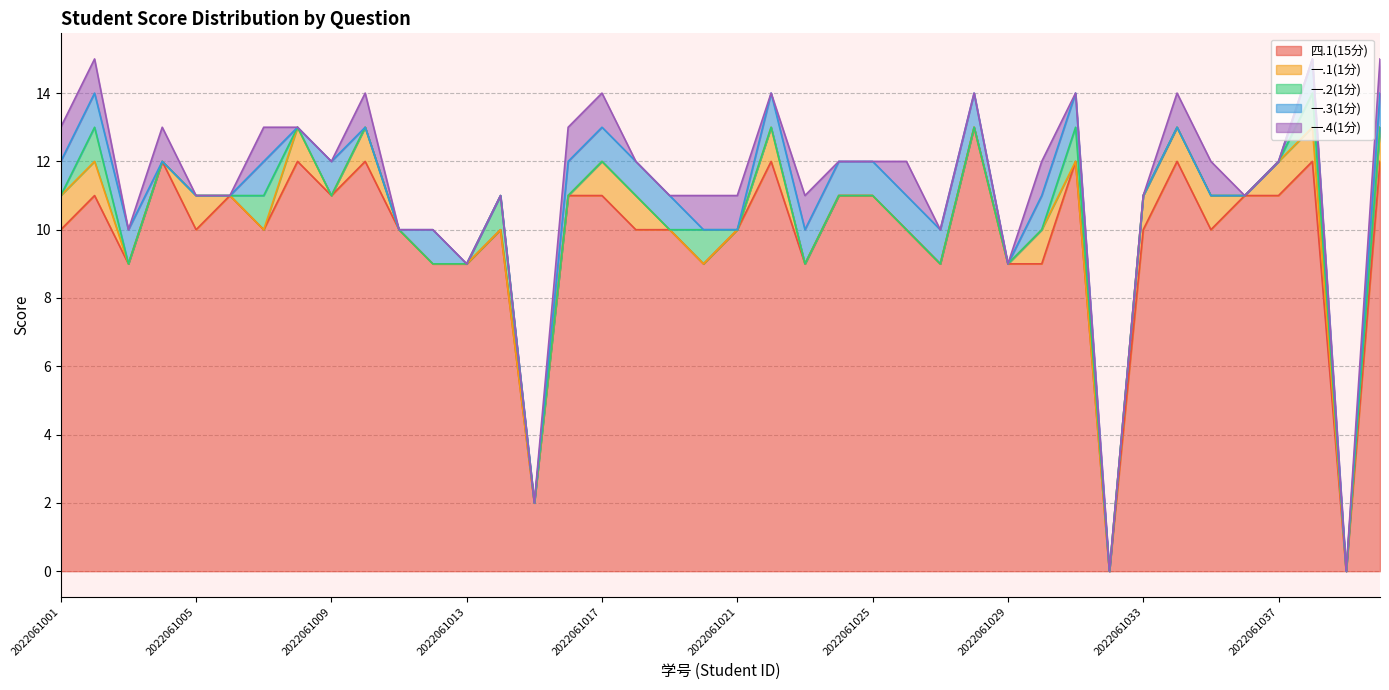

At which label does 一.3(1分) reach its peak?

2022061001